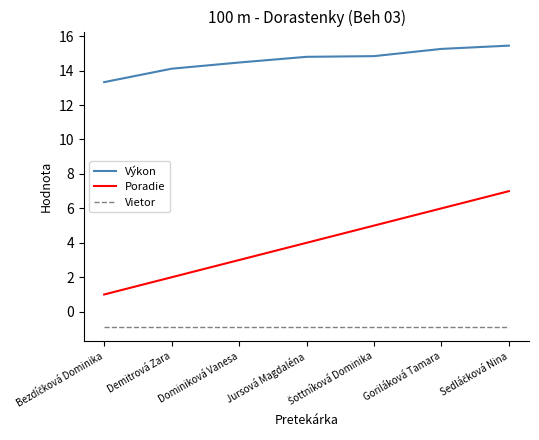

What is the minimum value for Výkon?

13.3